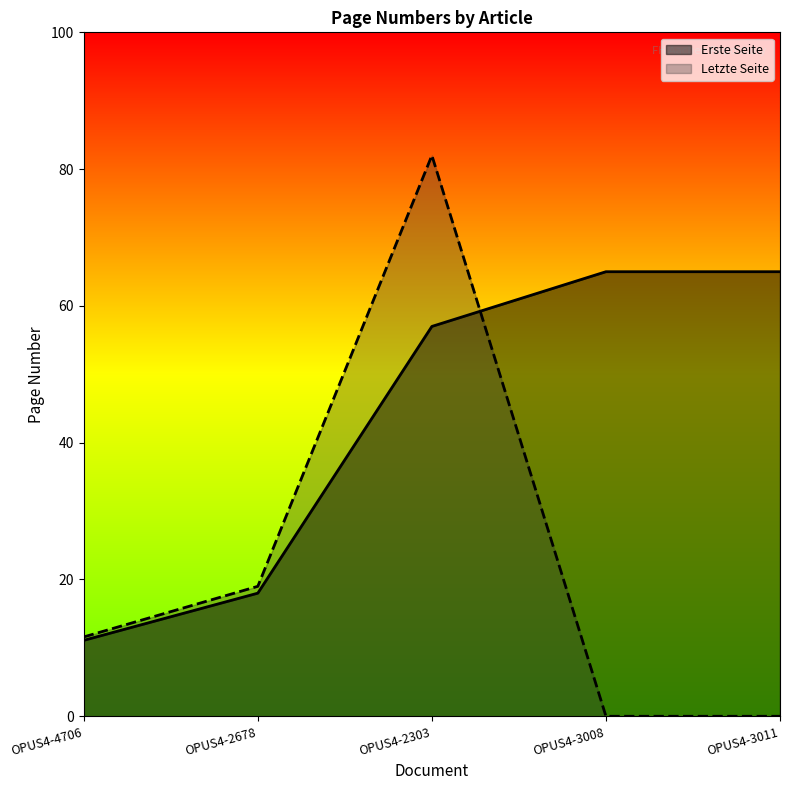

What is the sum of all Letzte Seite values?

112.6